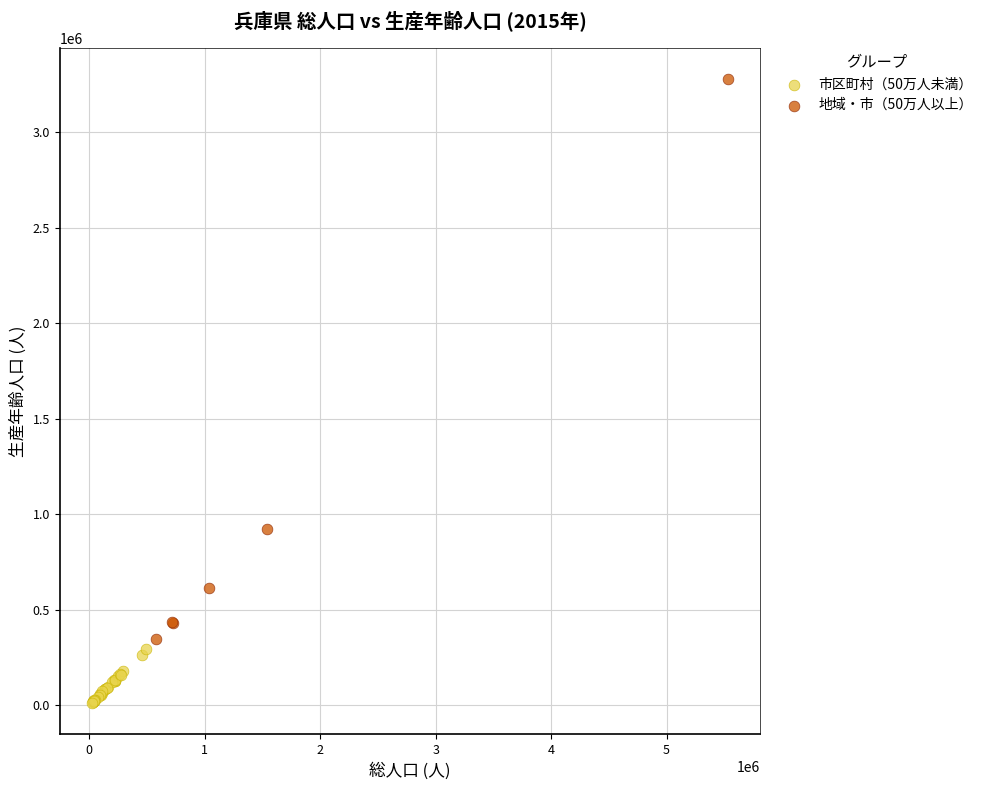

Which series reaches the maximum Y coordinate?

地域・市（50万人以上）